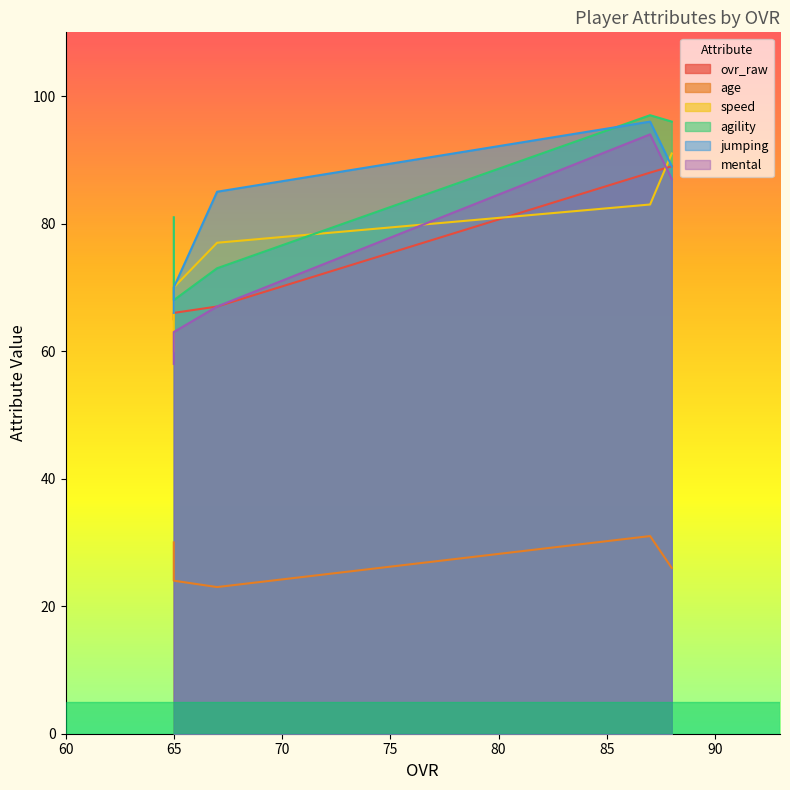

Which series changed the most between 67 and 65?

jumping